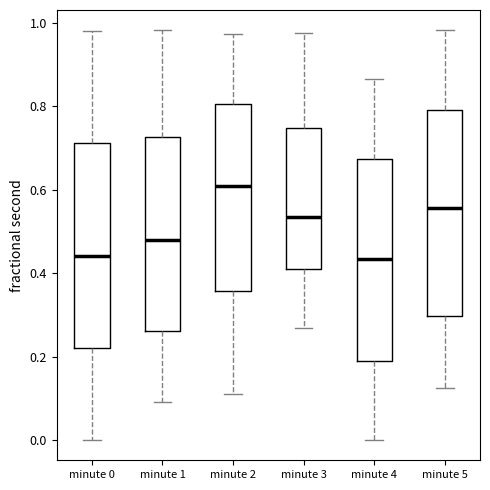

Reading left to right, read every box against the y-axis: the position of its median line, the range the box covers, and the ends of its whiskers. The values are not printed on the chart, so give them approximately, as read against the axis.

minute 0: median 0.44, box 0.22 to 0.72, whiskers 0.00 to 0.98
minute 1: median 0.48, box 0.26 to 0.72, whiskers 0.10 to 0.98
minute 2: median 0.60, box 0.36 to 0.80, whiskers 0.12 to 0.98
minute 3: median 0.54, box 0.42 to 0.74, whiskers 0.26 to 0.98
minute 4: median 0.44, box 0.20 to 0.68, whiskers 0.00 to 0.86
minute 5: median 0.56, box 0.30 to 0.80, whiskers 0.12 to 0.98